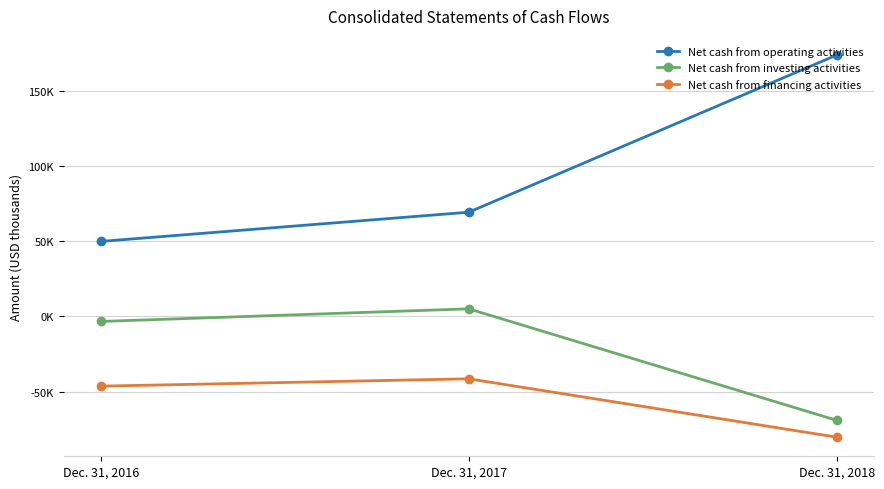

At Dec. 31, 2016, list the series in order from smallest to largest.

Net cash from financing activities, Net cash from investing activities, Net cash from operating activities